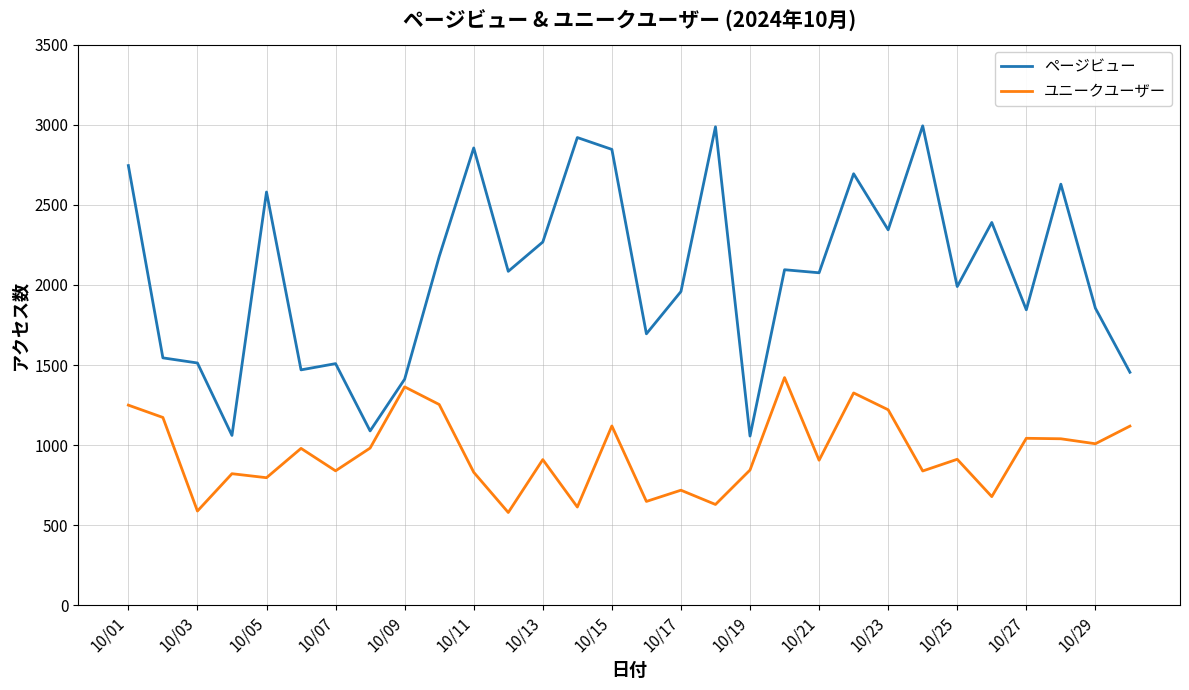

Which series has the largest range (max minus min)?

ページビュー